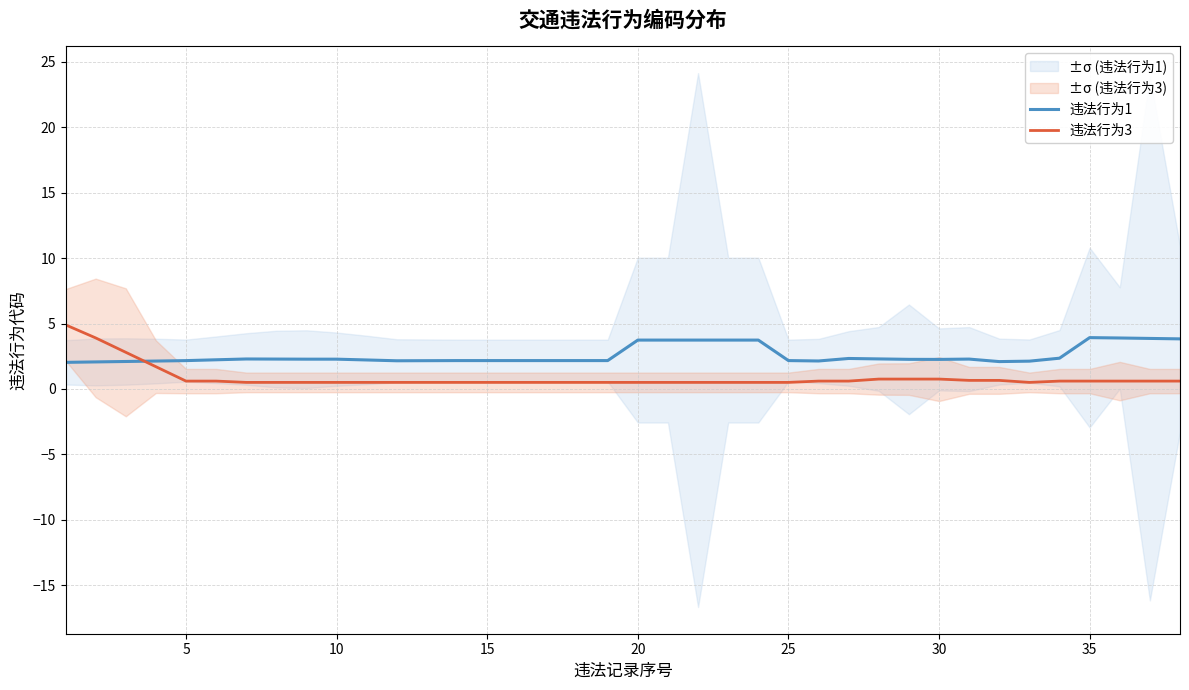

List the series in order of their overall mean, lowest first.

违法行为3, 违法行为1